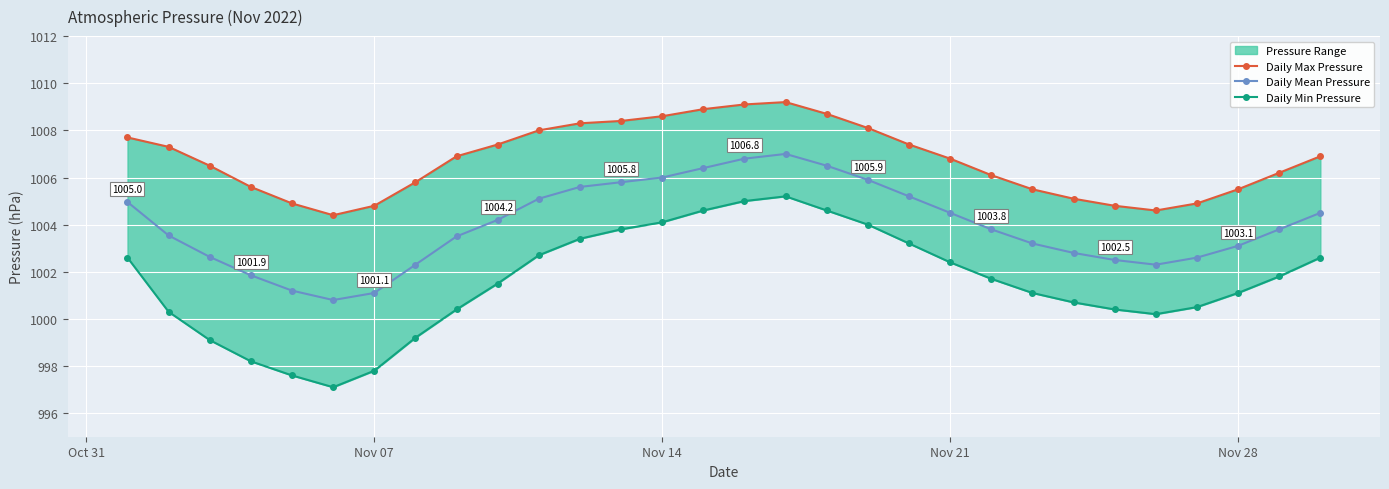

The Daily Mean Pressure series shows 1004.5 at Nov 21. True or false?

True